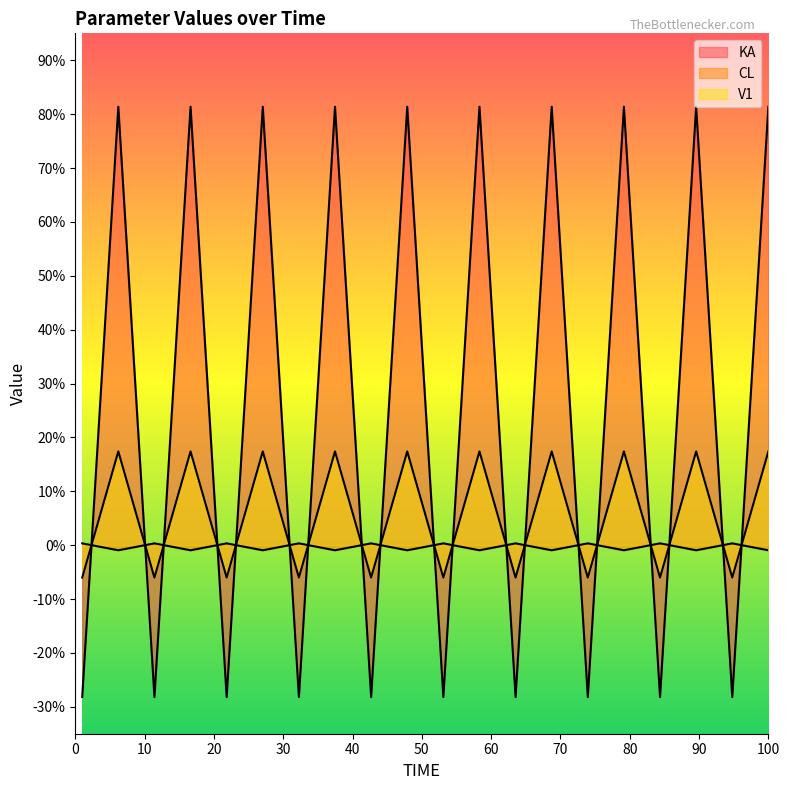

After their last crossing, which series has the higher values: CL or KA?

KA